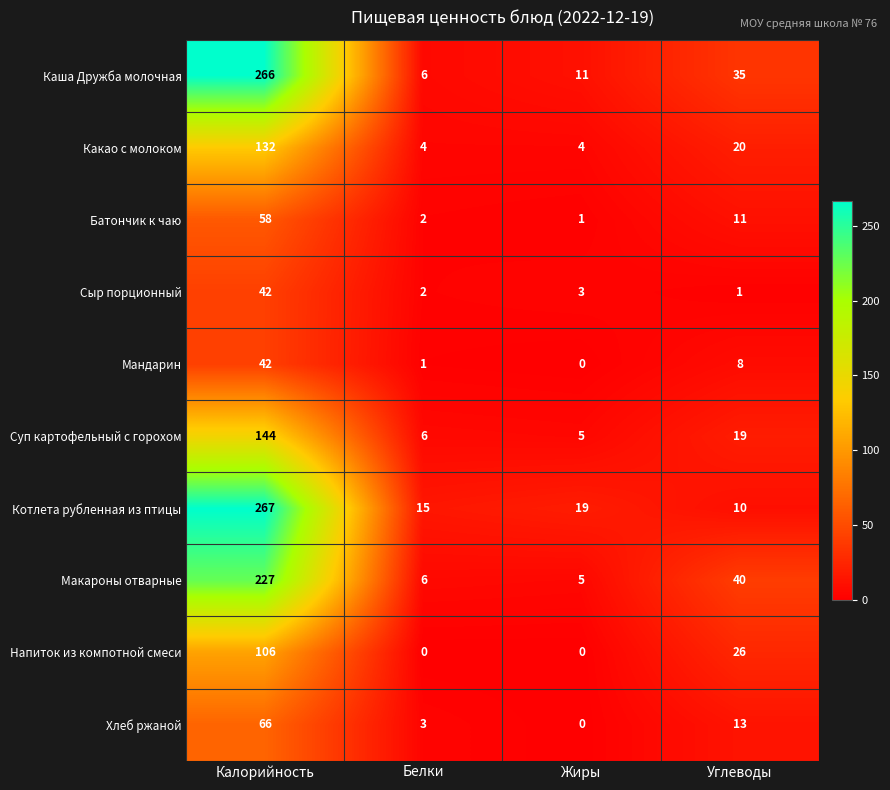

The Котлета рубленная из птицы series shows 267 at Калорийность. True or false?

True